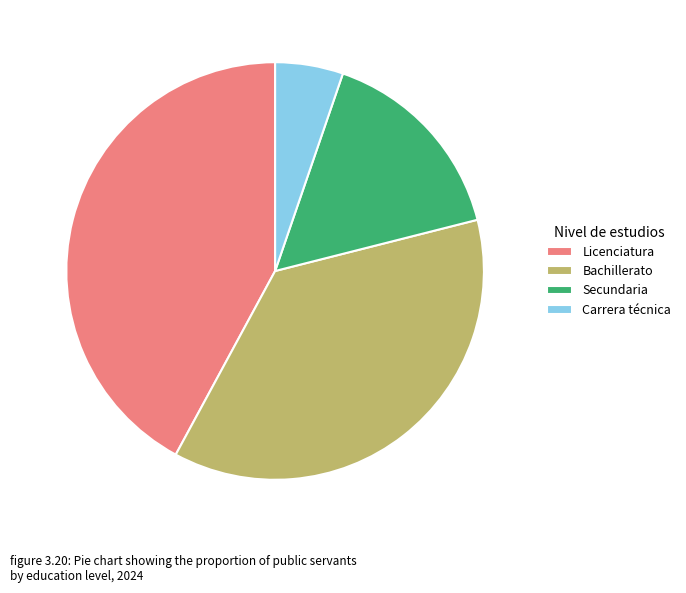

Does any single category account for the majority?

No